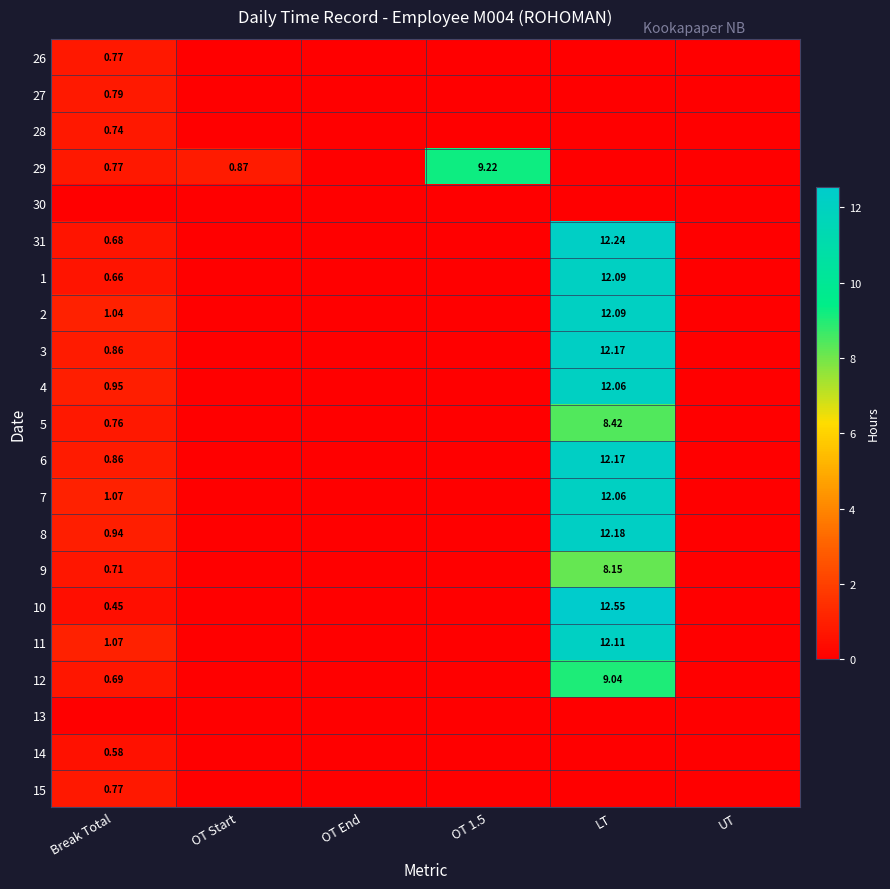

What is the difference between the second highest and second lowest values in the 1 series?

0.7